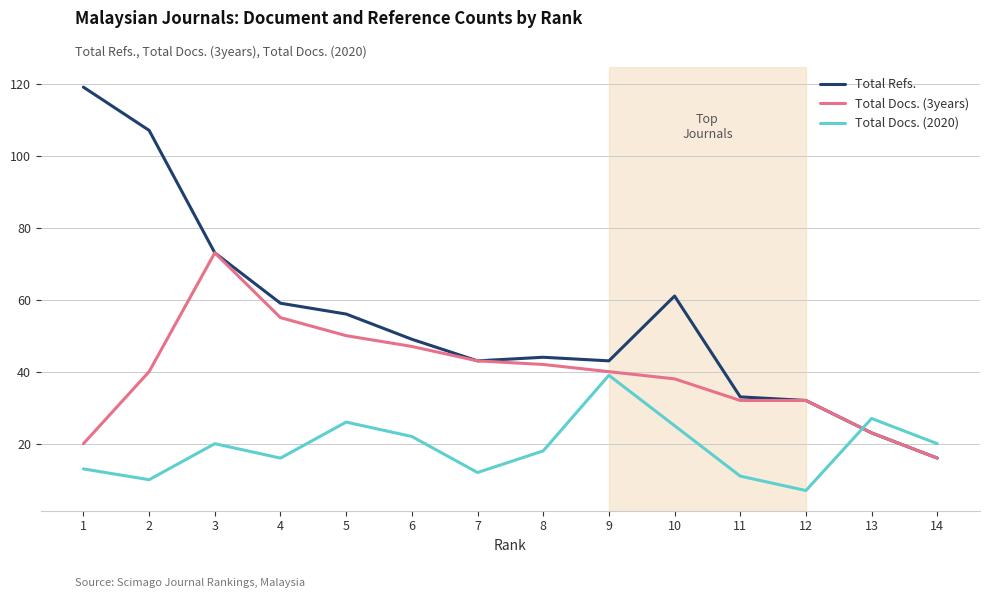

What are all the series names shown in the legend?

Total Refs., Total Docs. (3years), Total Docs. (2020)